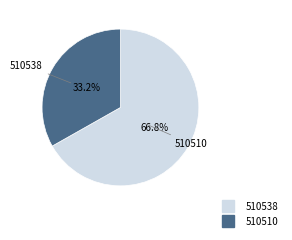

Which slice is the smallest?

510510